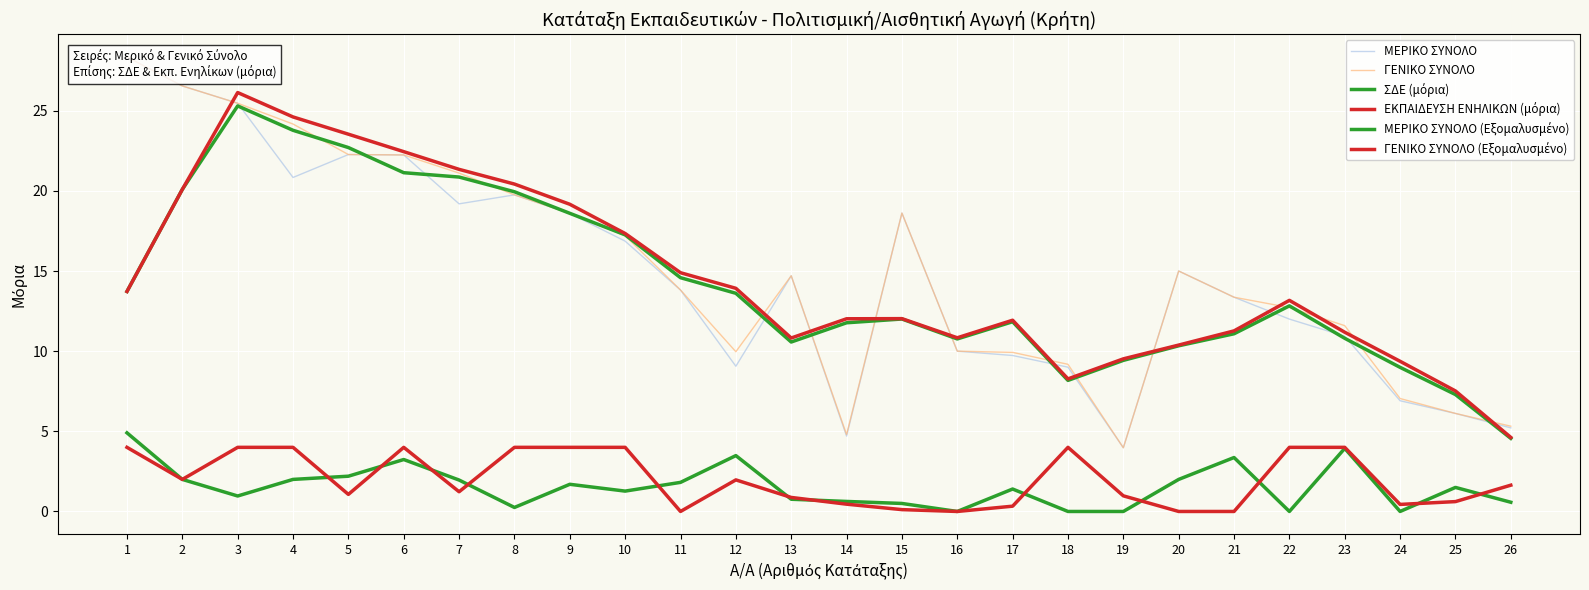

Between 25 and 8, which is larger?

8